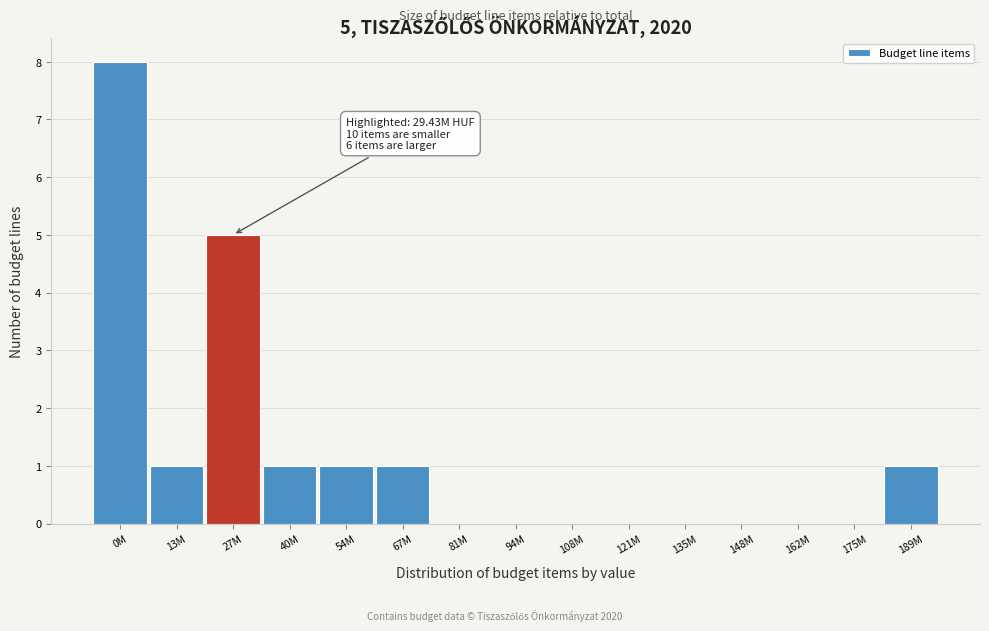

Reading right to left, extract all data points from this chart.

189M=1	175M=0	162M=0	148M=0	135M=0	121M=0	108M=0	94M=0	81M=0	67M=1	54M=1	40M=1	27M=5	13M=1	0M=8